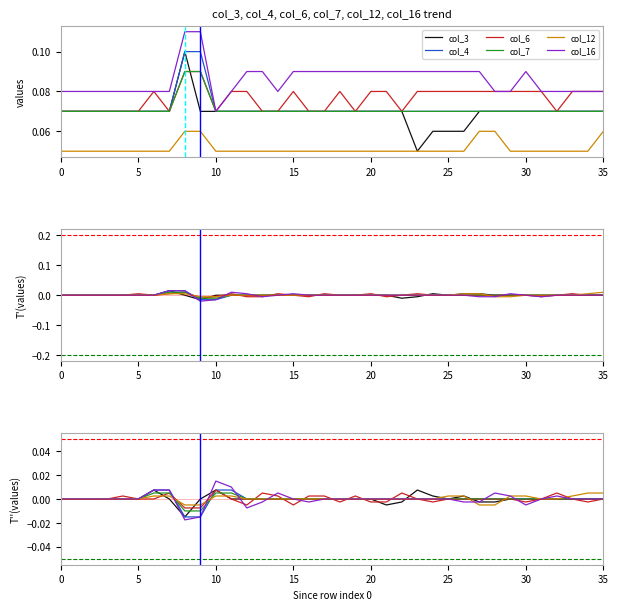

Which series changed the most between 23 and 33?

col_3